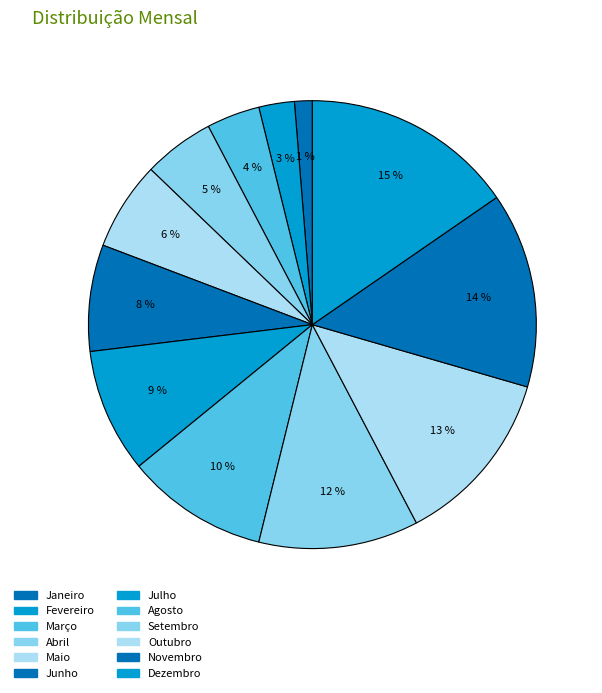

Is it true that Fevereiro is 1% of the pie?

False